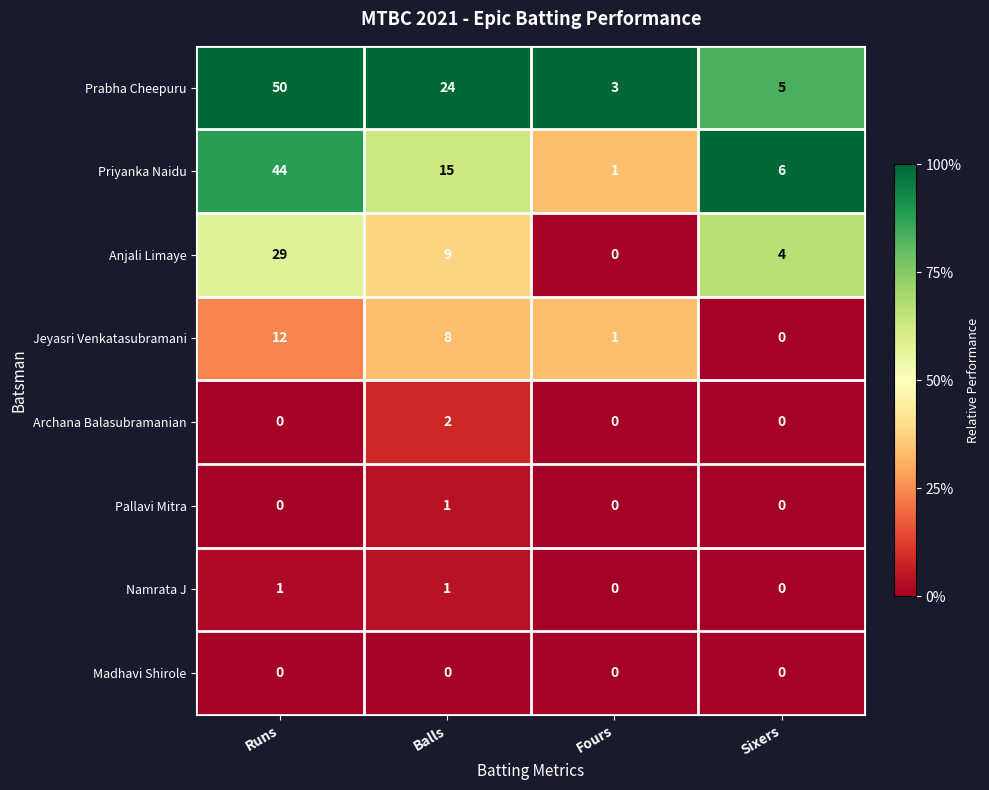

What is the maximum value shown in the chart?

50